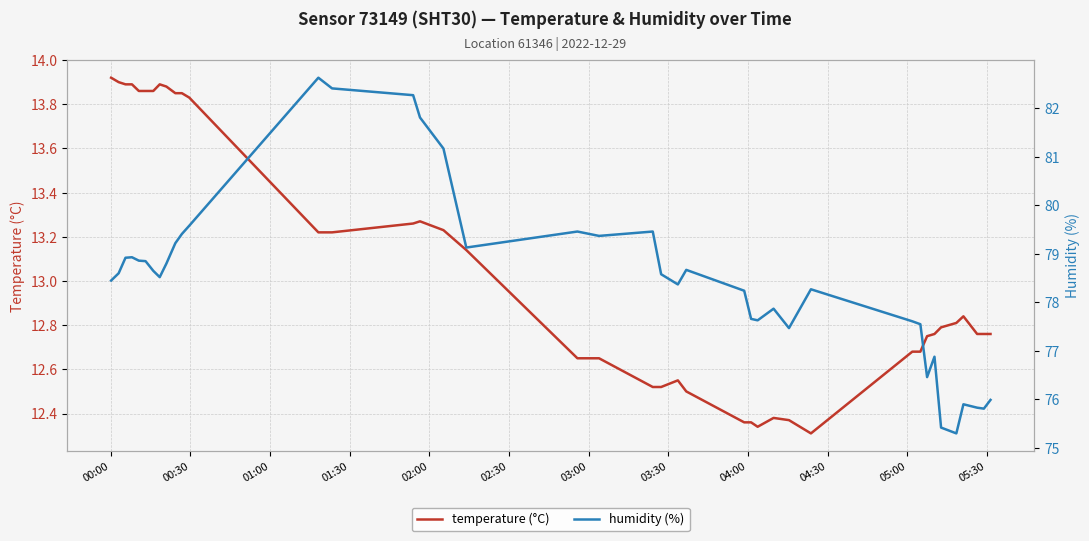

True or false: humidity (%) has more than 0 points higher than both neighbors.

True